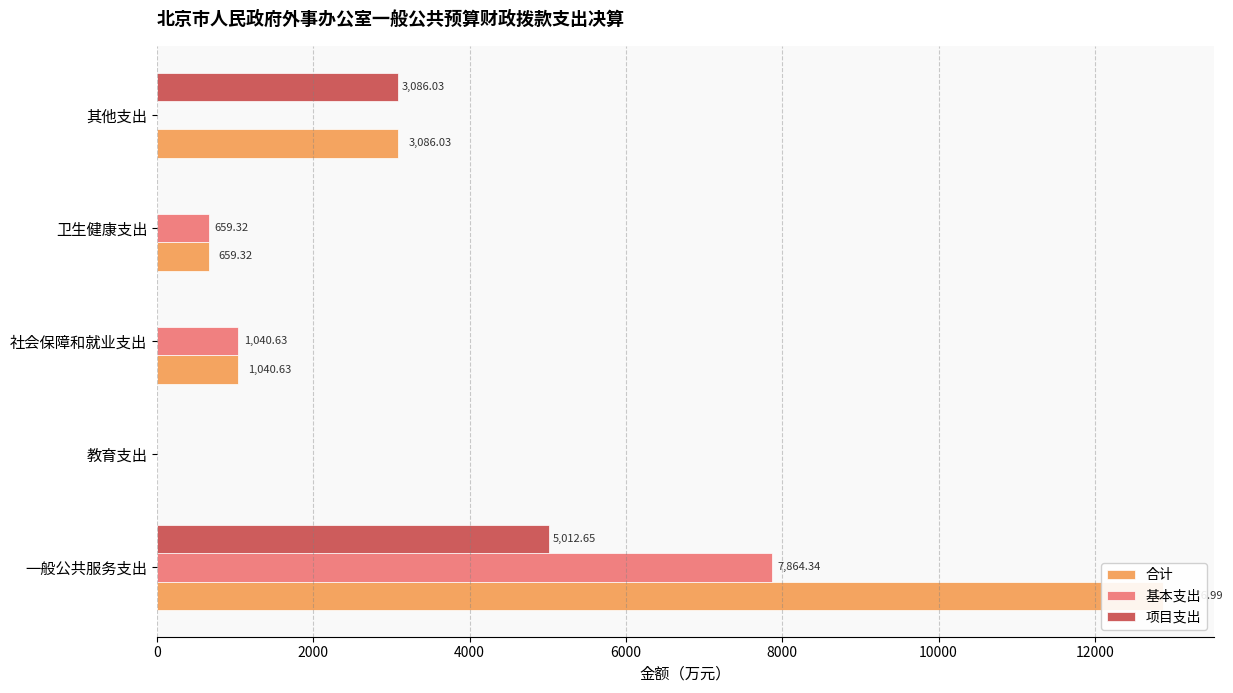

The value of 基本支出 at 一般公共服务支出 is 7864.3. True or false?

True